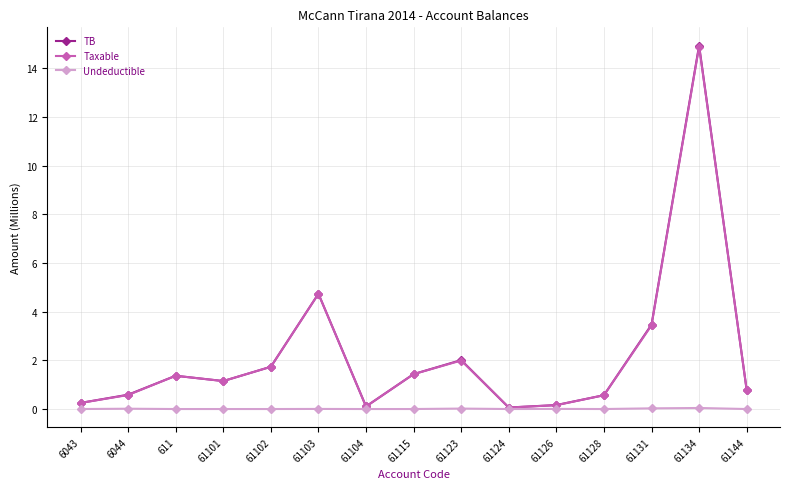

At which label is Taxable closest to 7?

61103